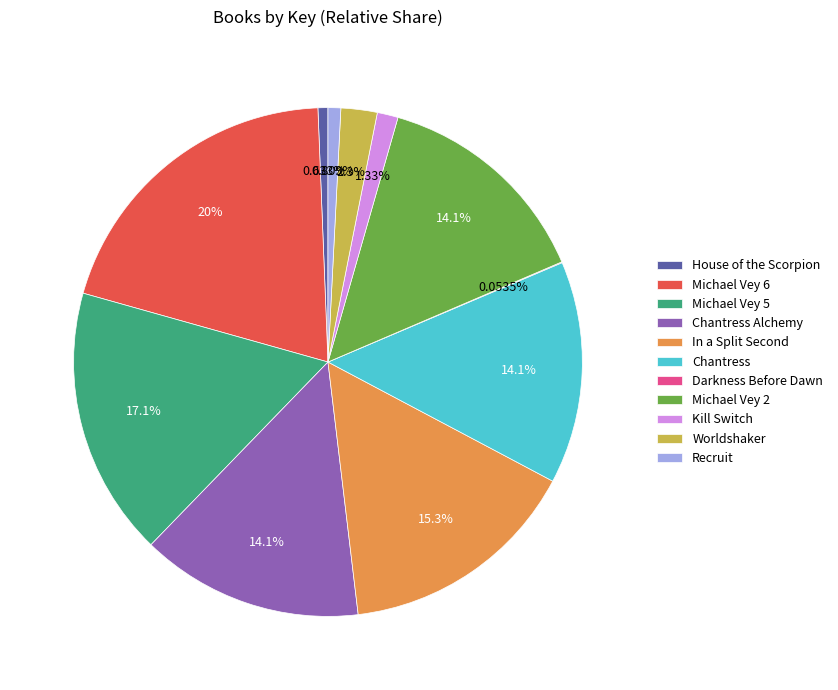

What is the ratio of the value at Michael Vey 2 to the value at Recruit?

17.5